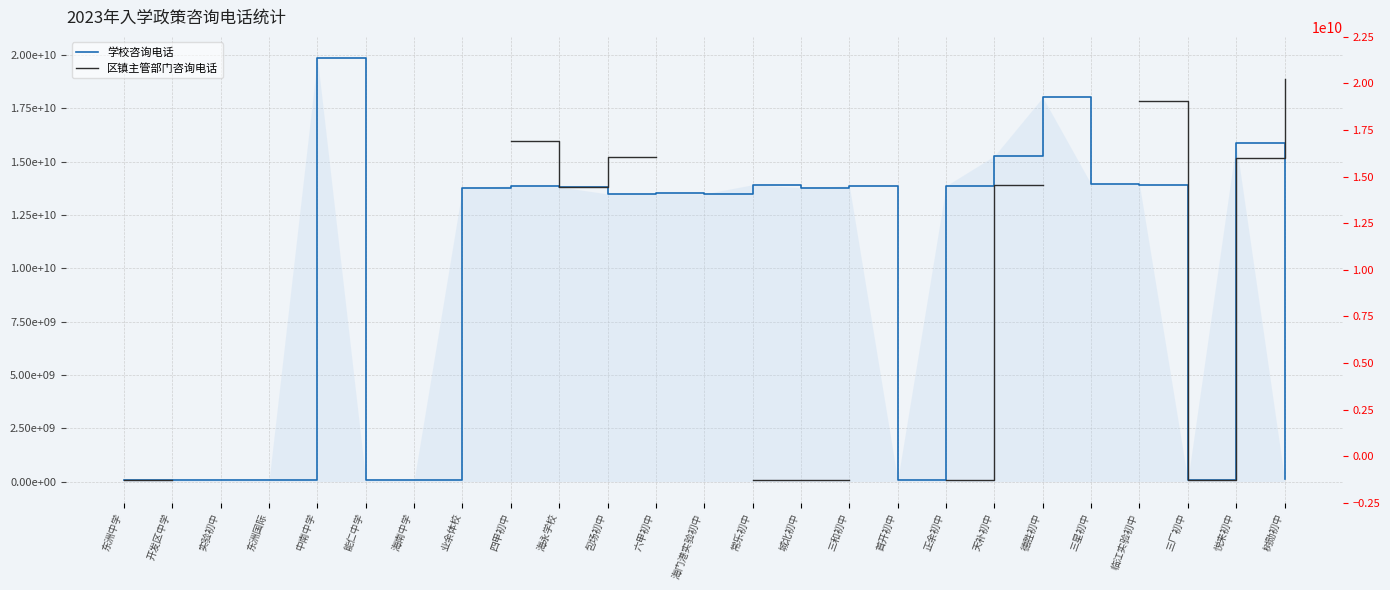

Which category has the highest value in the 区镇主管部门咨询电话 series?

树勋初中